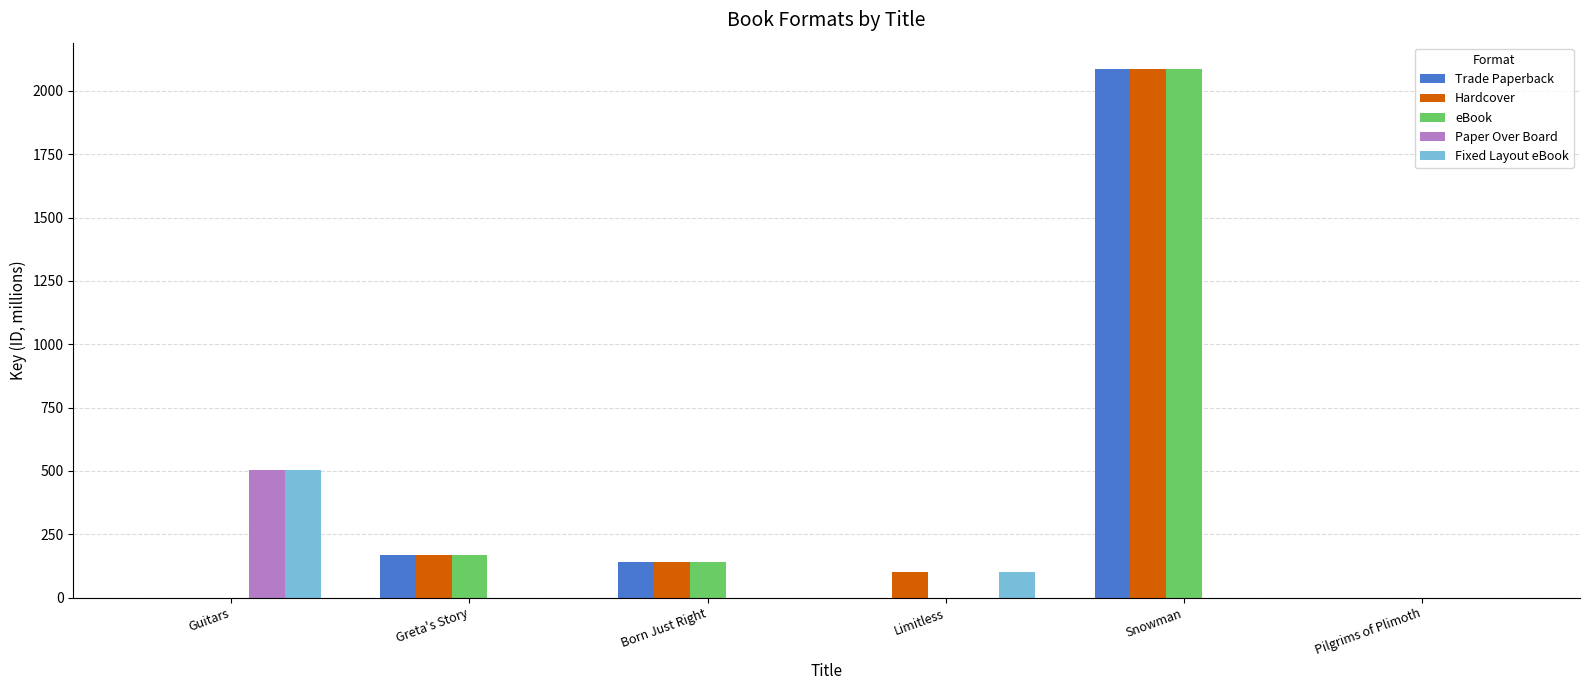

Between Snowman and Pilgrims of Plimoth, which series saw the biggest shift?

eBook